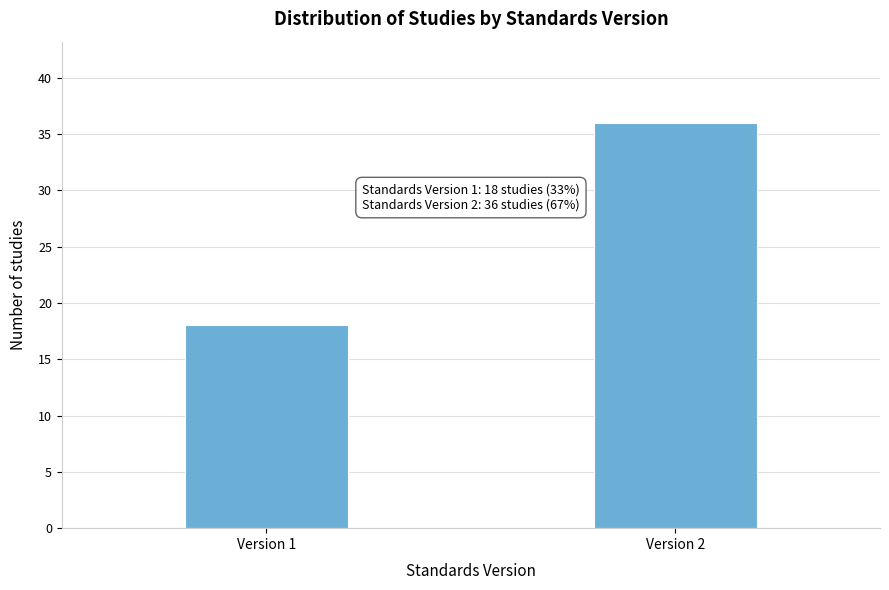

Reading left to right, list all the values displayed in this chart.

18	36